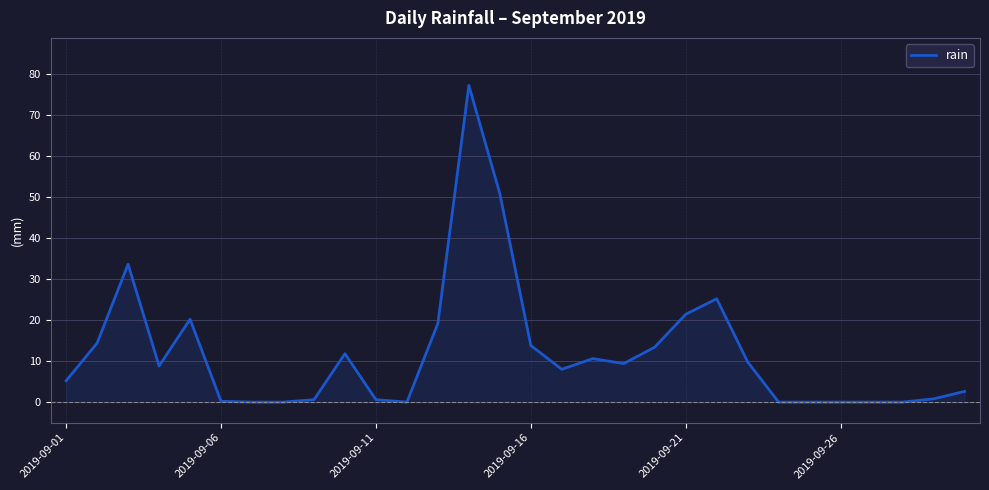

Does the chart display data point markers on the line(s)?

No